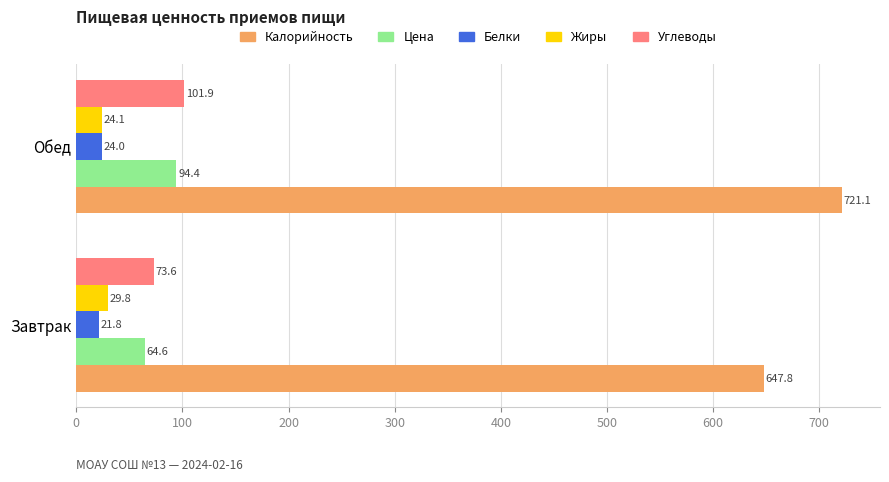

Which series changed the most between Завтрак and Обед?

Калорийность